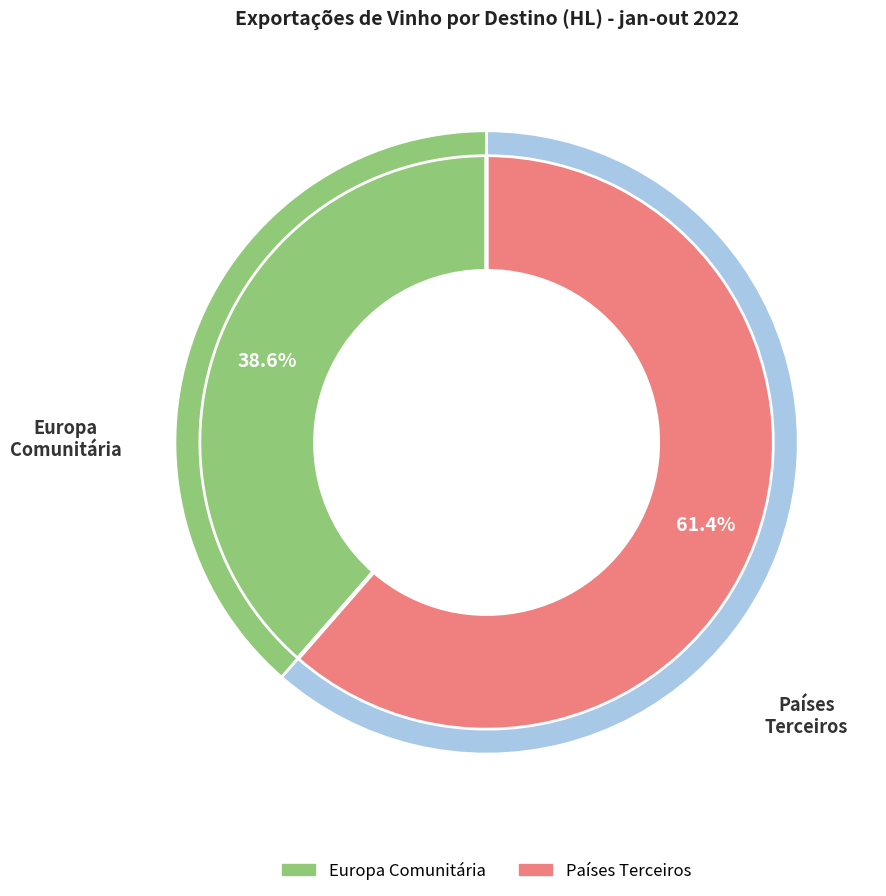

Between Europa Comunitária and Países Terceiros, which is larger?

Países Terceiros